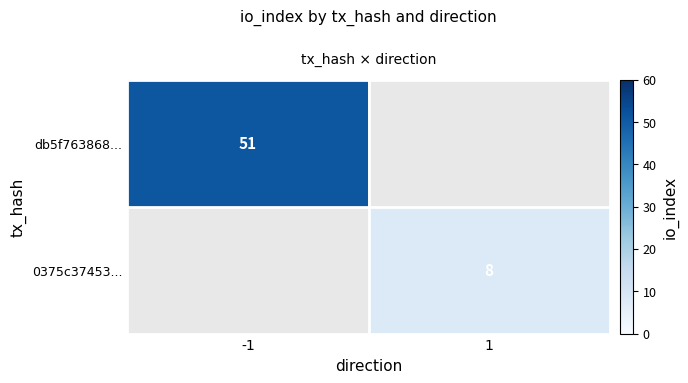

Where is row_0 nearest to the value 51?

-1